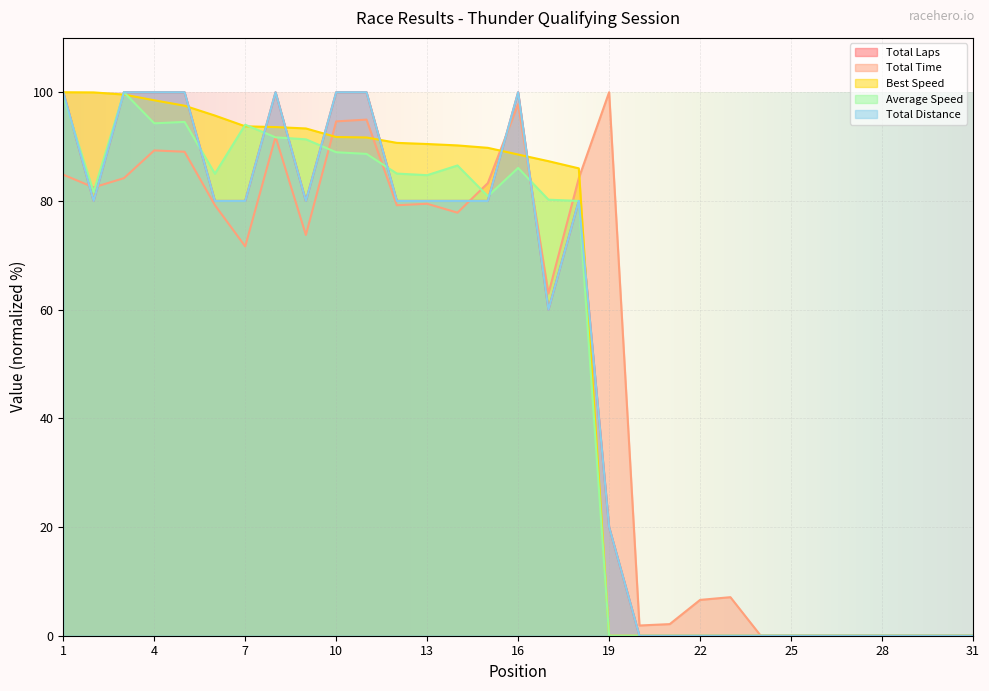

What are all the series names shown in the legend?

Total Laps, Total Time, Best Speed, Average Speed, Total Distance